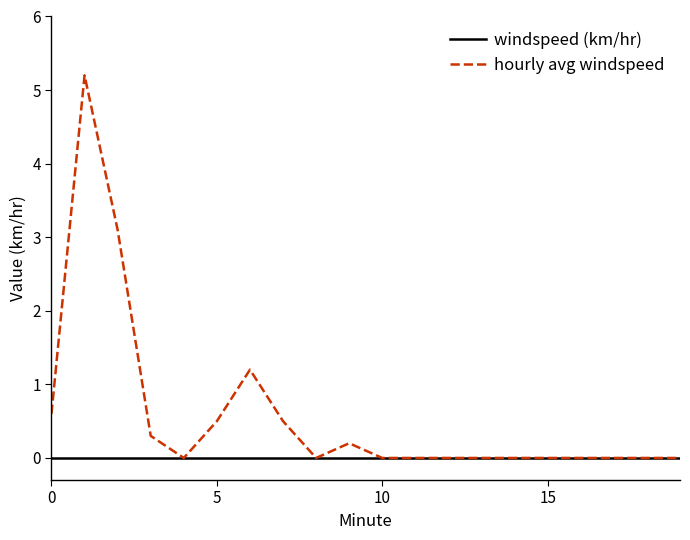

Which series has the largest total across all categories?

hourly avg windspeed